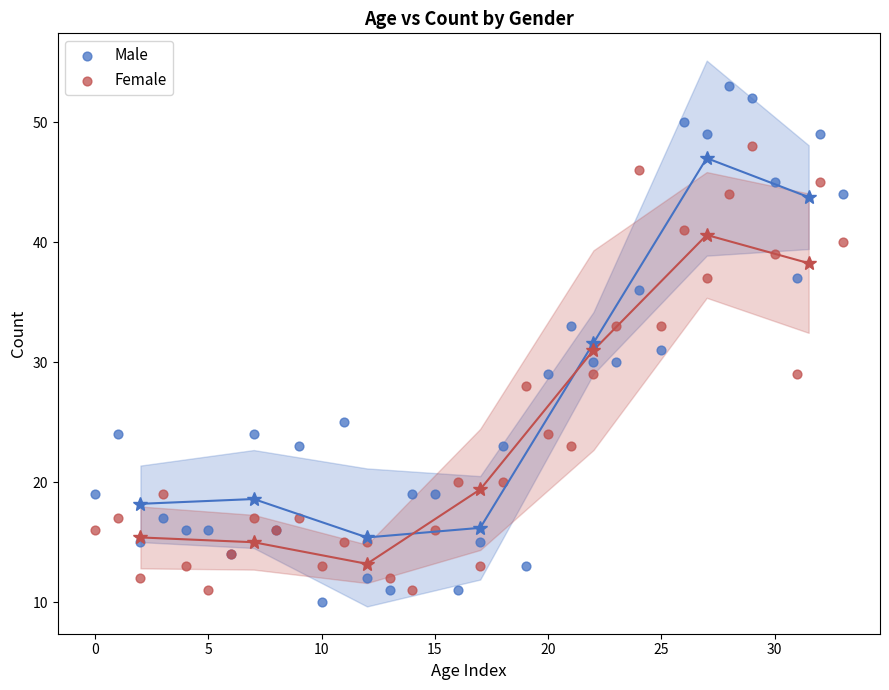

Which series reaches the maximum Y coordinate?

Male